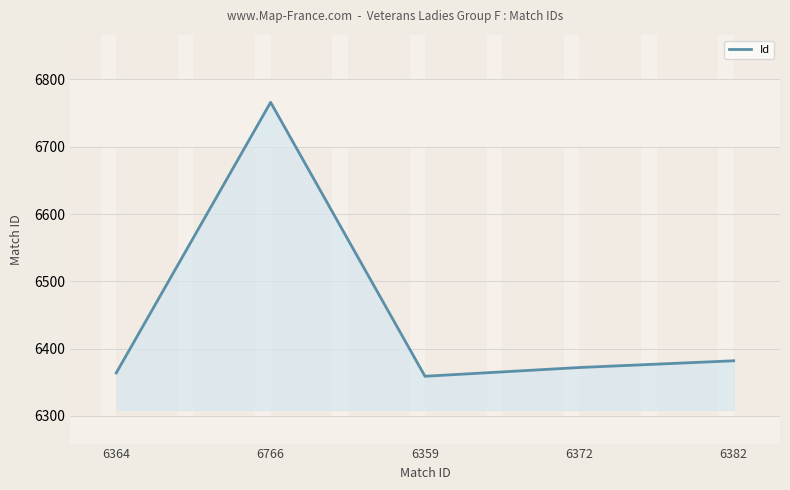

How many values are below 6372?

2